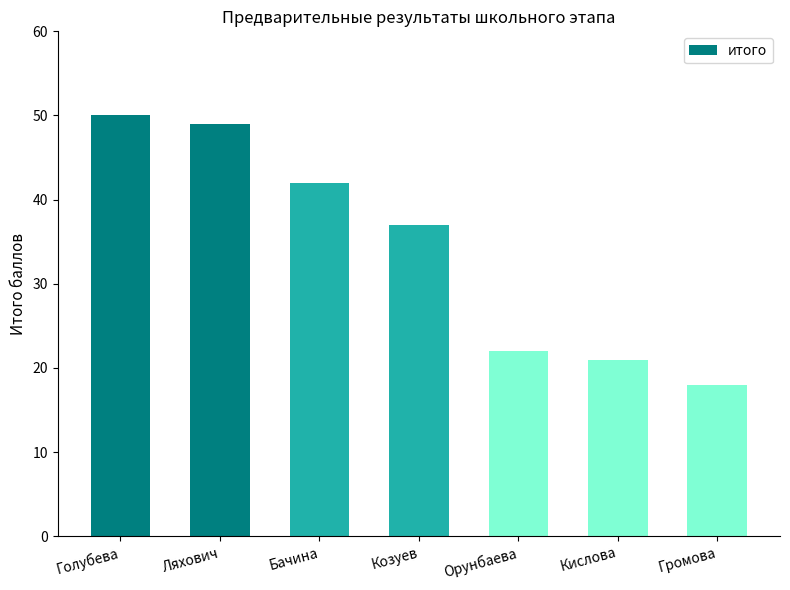

What is the difference between the values at Козуев and Громова?

19